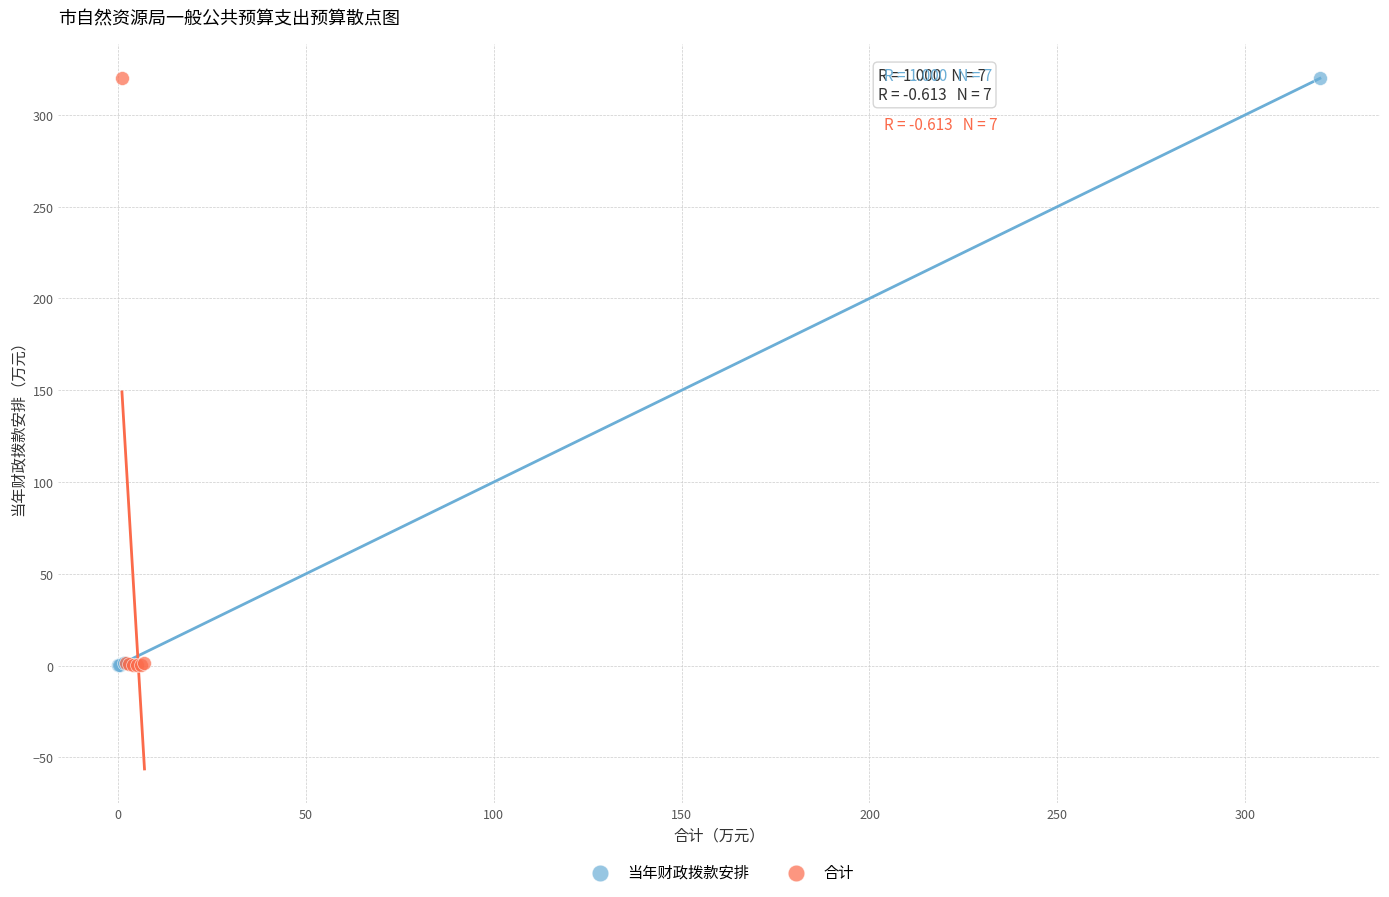

What are all the series names shown in the legend?

当年财政拨款安排, 合计